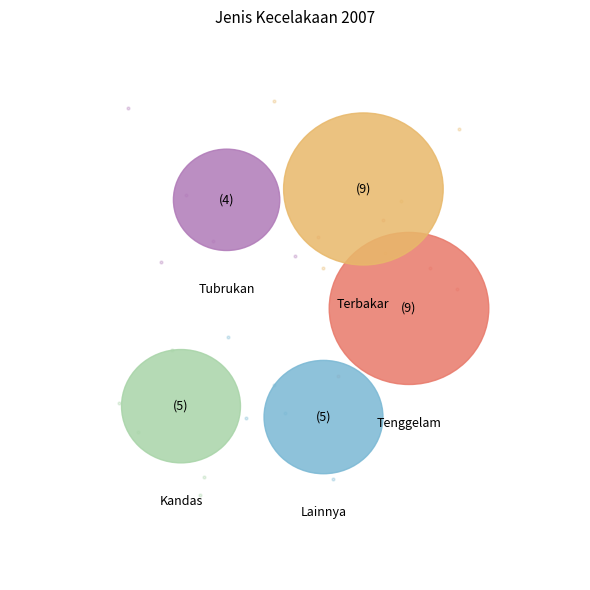

What percentage do Lainnya and Tubrukan together represent?

28.1%